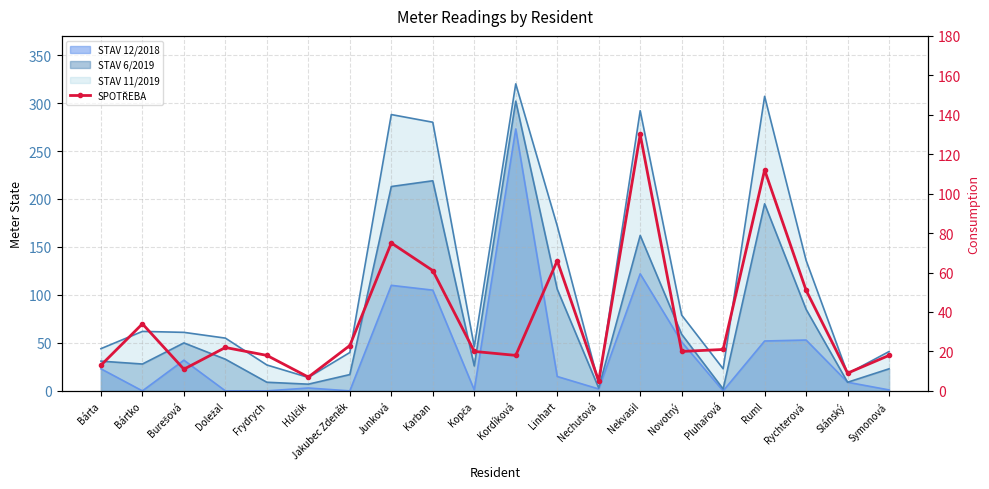

At which category does the data reach its first local peak?

Bártko